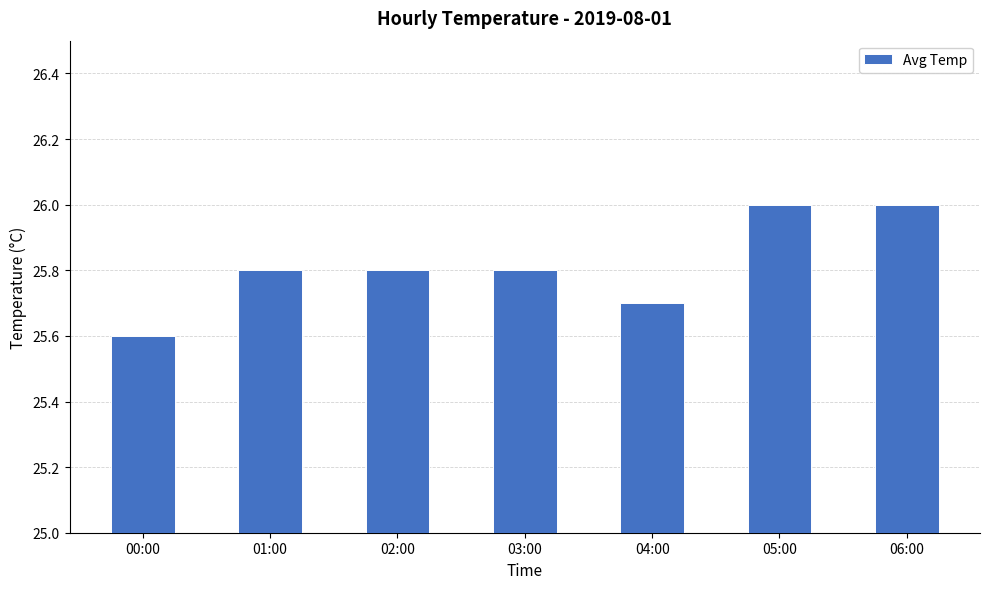

Count the values in the range 25 to 26.

7